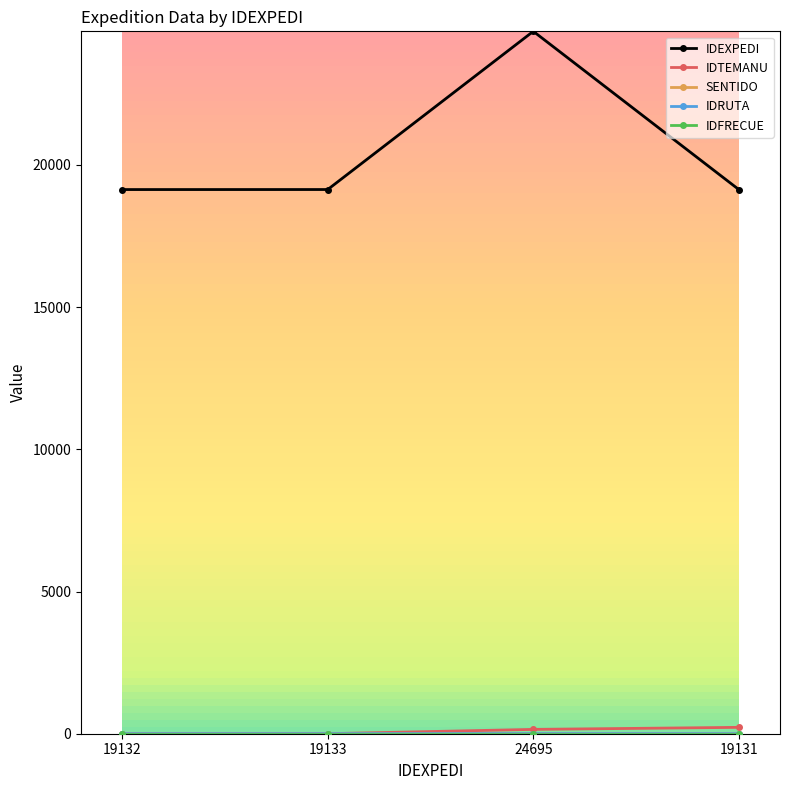

What position from the left is 19133?

2